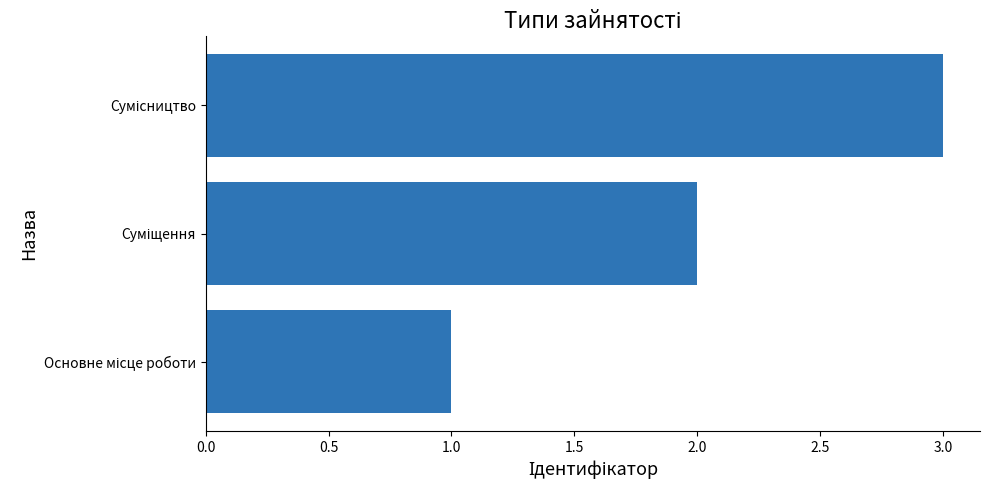

What is the greatest value displayed?

3